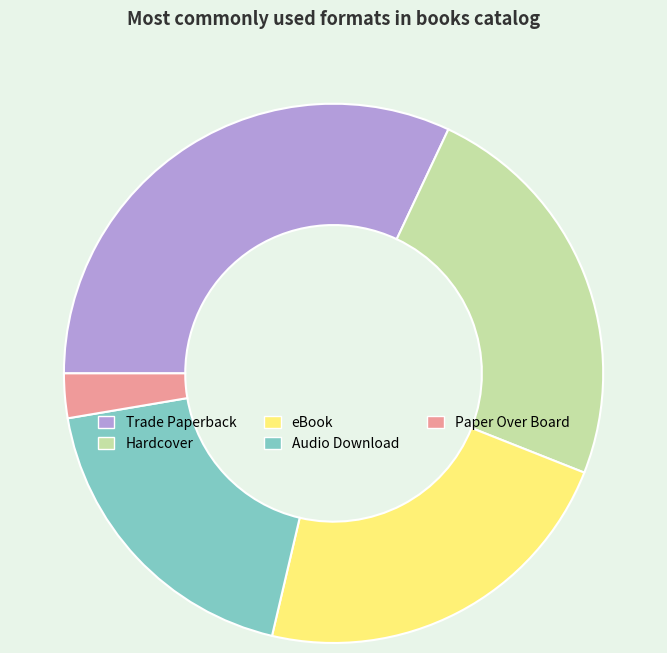

Combined, do Audio Download and Hardcover account for over 50%?

No